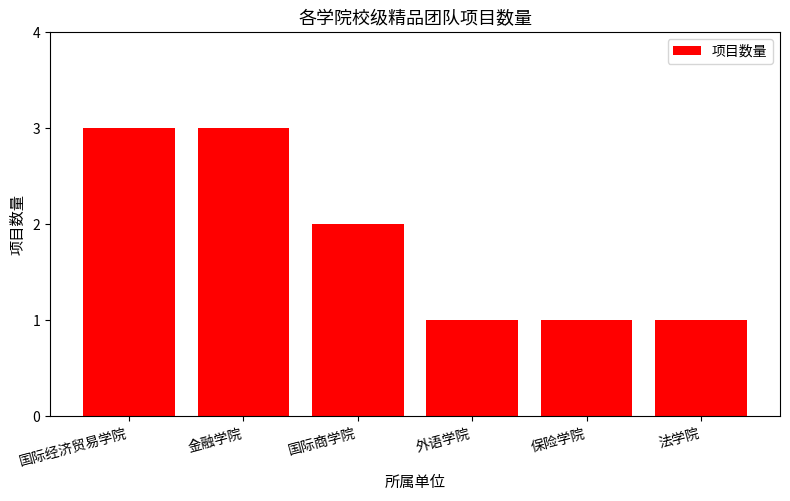

What is the ratio of the value at 国际经济贸易学院 to the value at 法学院?

3.0